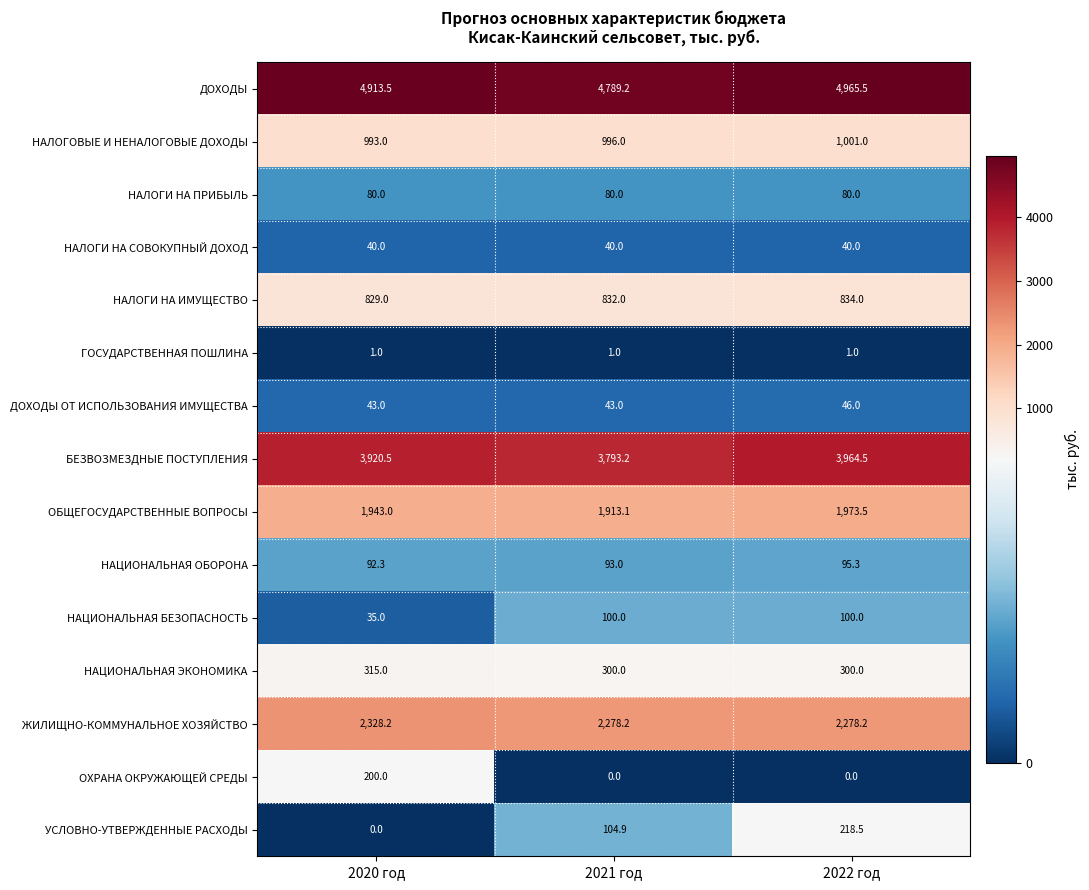

What value does the ЖИЛИЩНО-КОММУНАЛЬНОЕ ХОЗЯЙСТВО series have at 2020 год?

2328.2